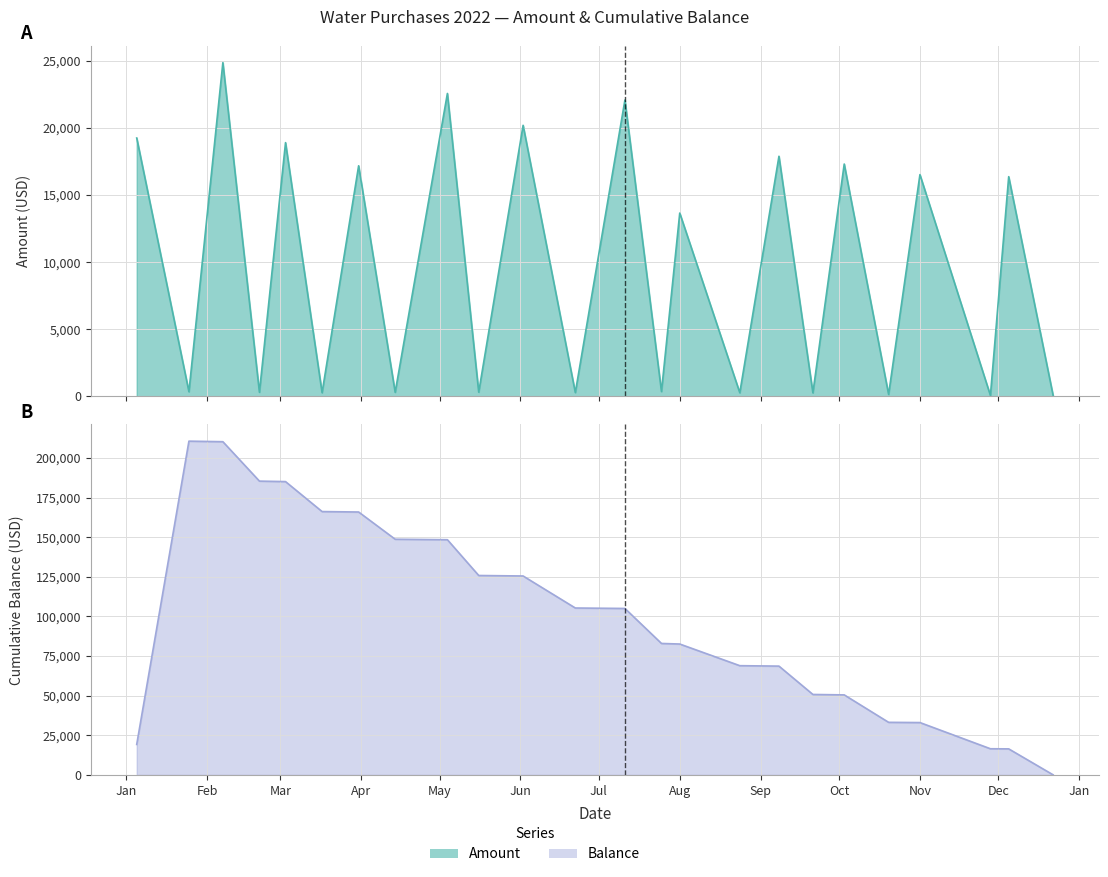

True or false: Balance and Amount intersect in this chart.

False